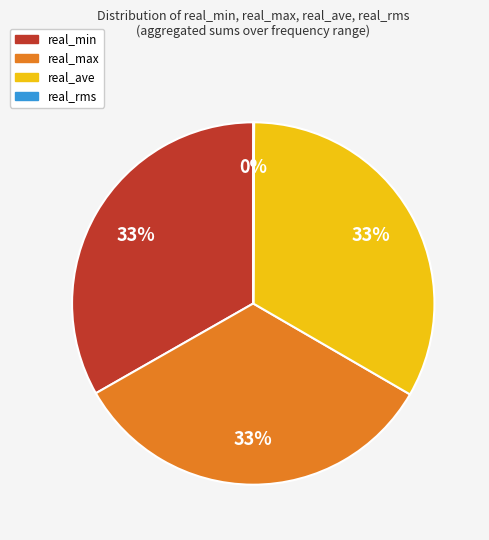

Is it true that real_max is 33% of the pie?

True